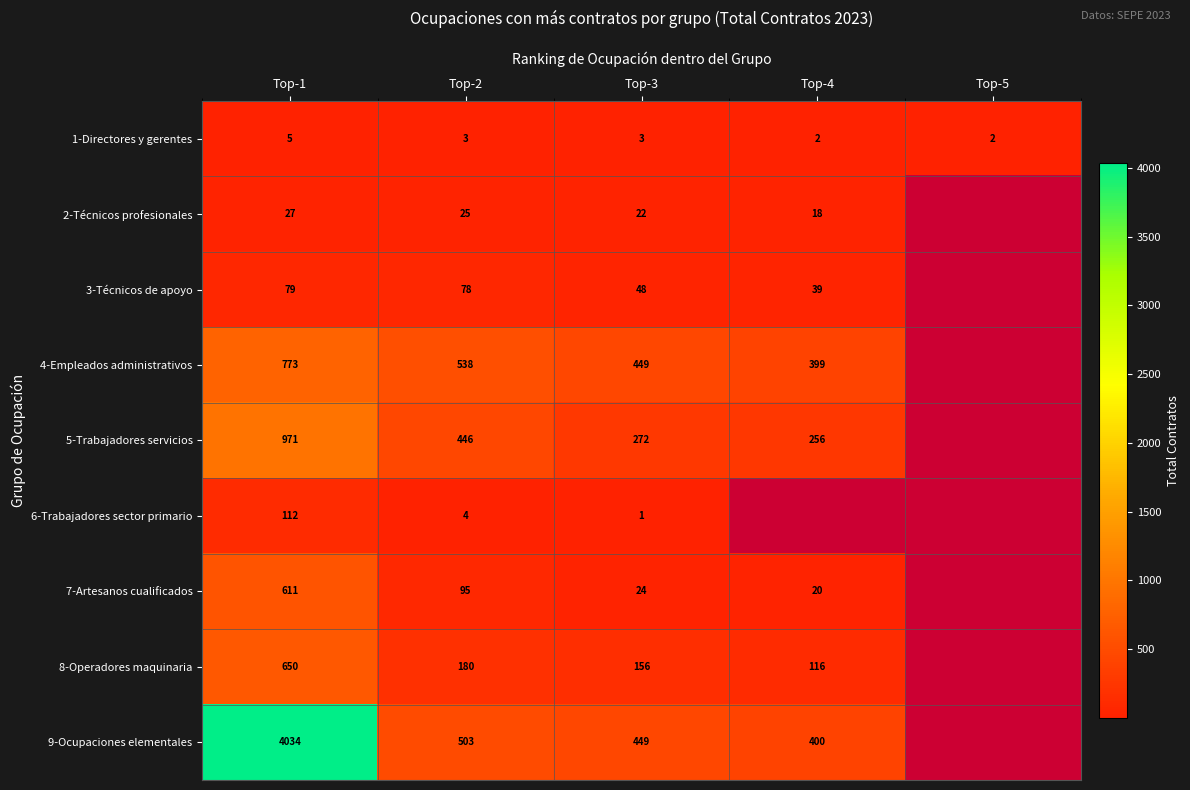

What is the average value of the 1-Directores y gerentes series?

3